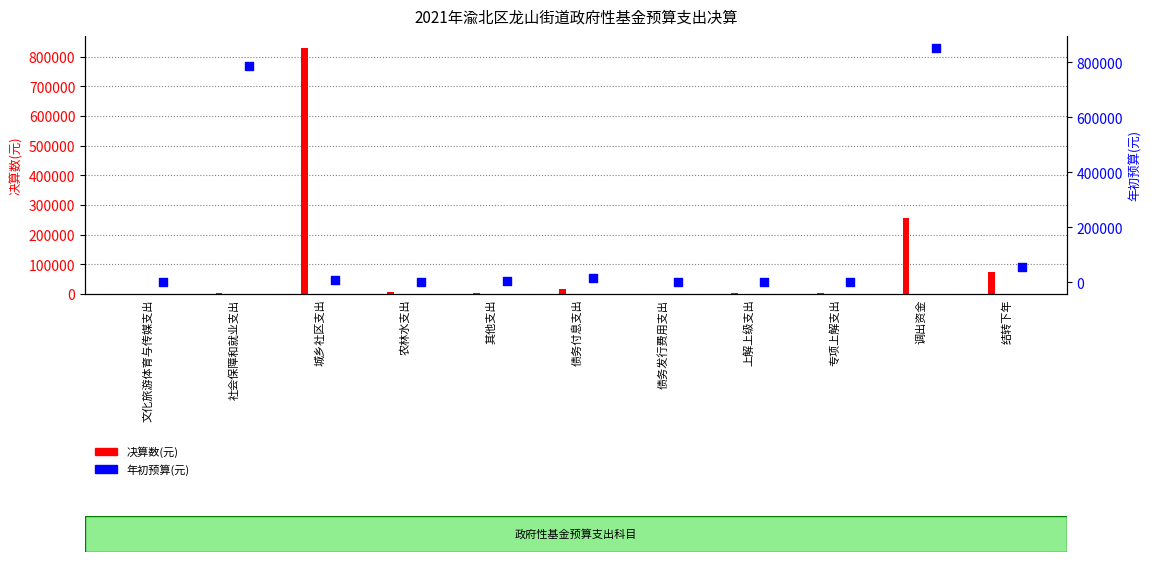

Which series has the largest total across all categories?

年初预算(元)